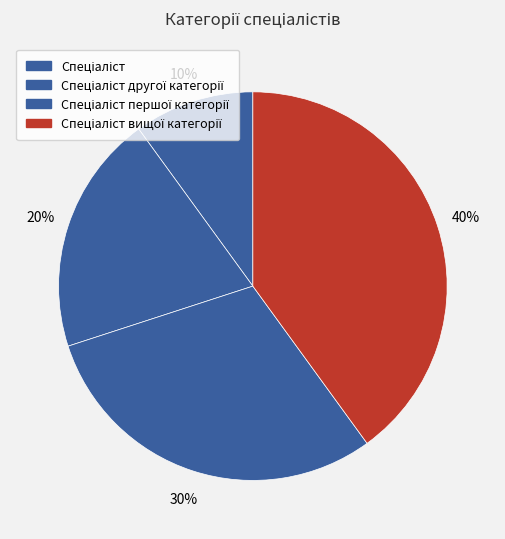

To the nearest percent, what portion does Спеціаліст represent?

10%